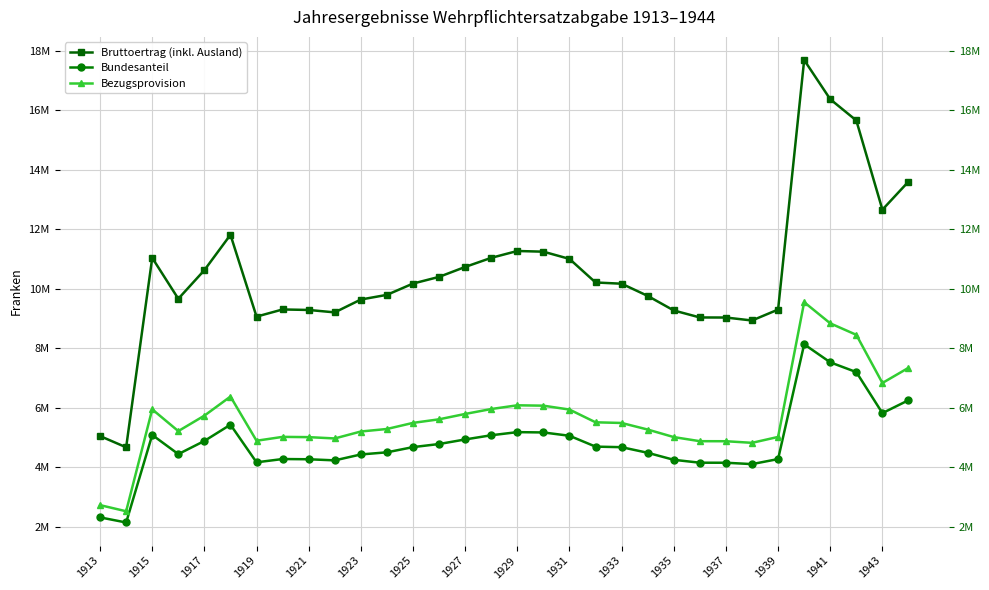

Which series has the widest spread of values?

Bruttoertrag (inkl. Ausland)